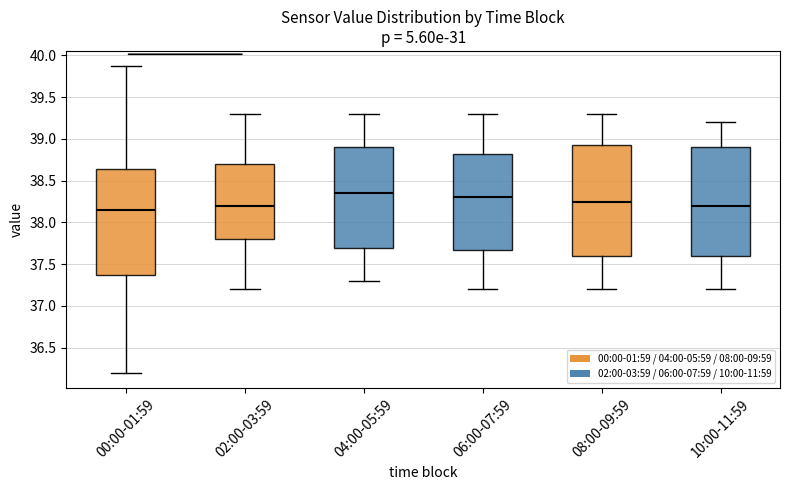

Where is the lower edge of the box for 10:00-11:59 on the y-axis? The values are not printed on the chart, so give them approximately, as read against the axis.

37.60